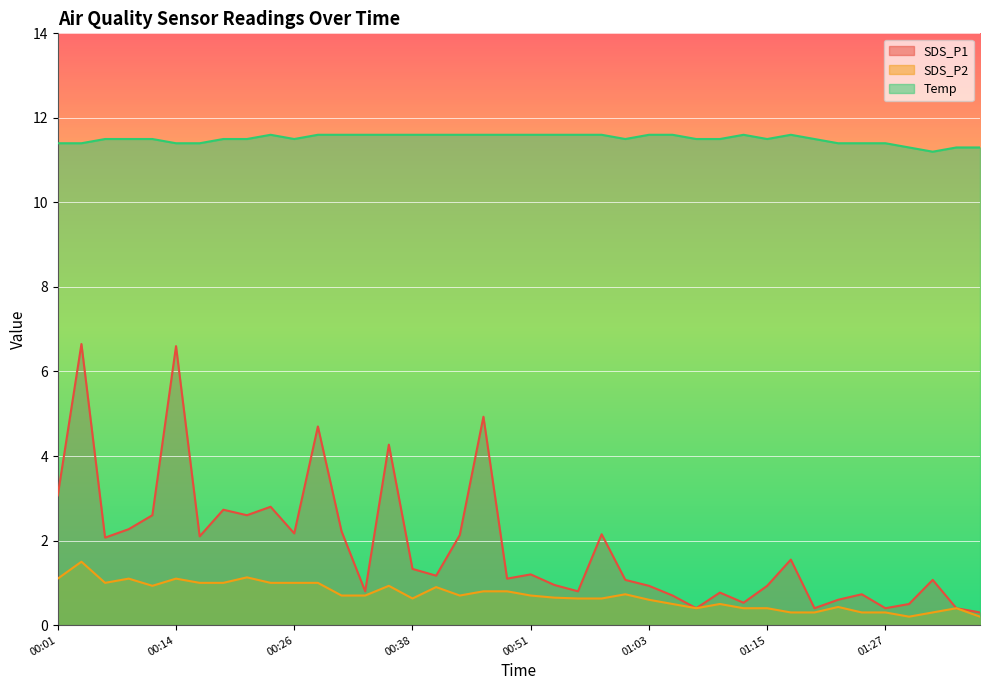

What value does the SDS_P1 series have at 01:15?

0.9